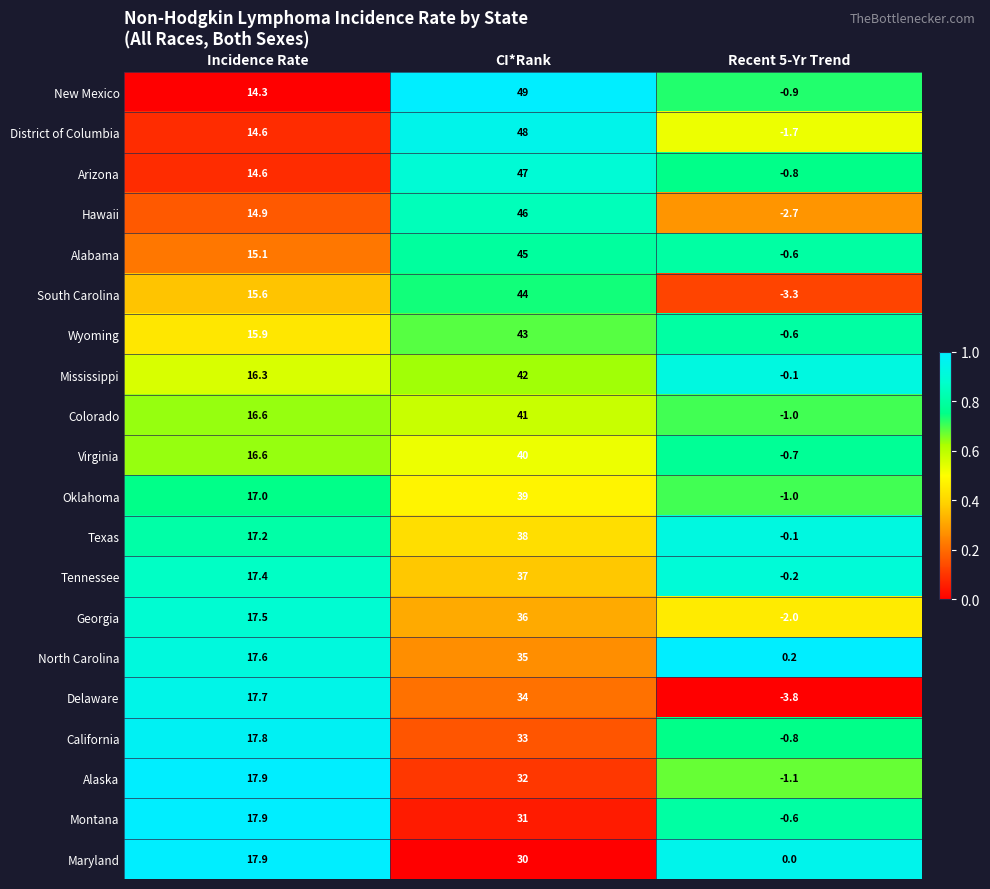

What value does the Alabama series have at Incidence Rate?

15.1